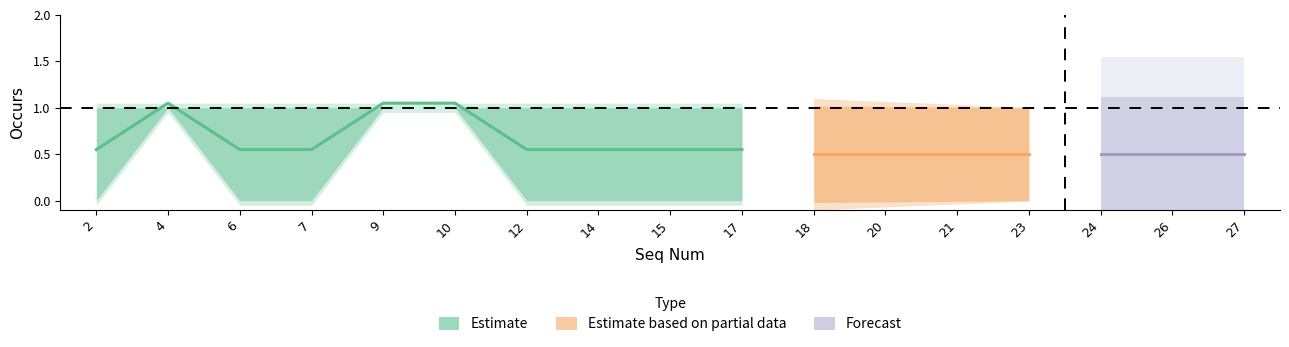

True or false: Min Occurs has more than 0 interior local peaks.

True